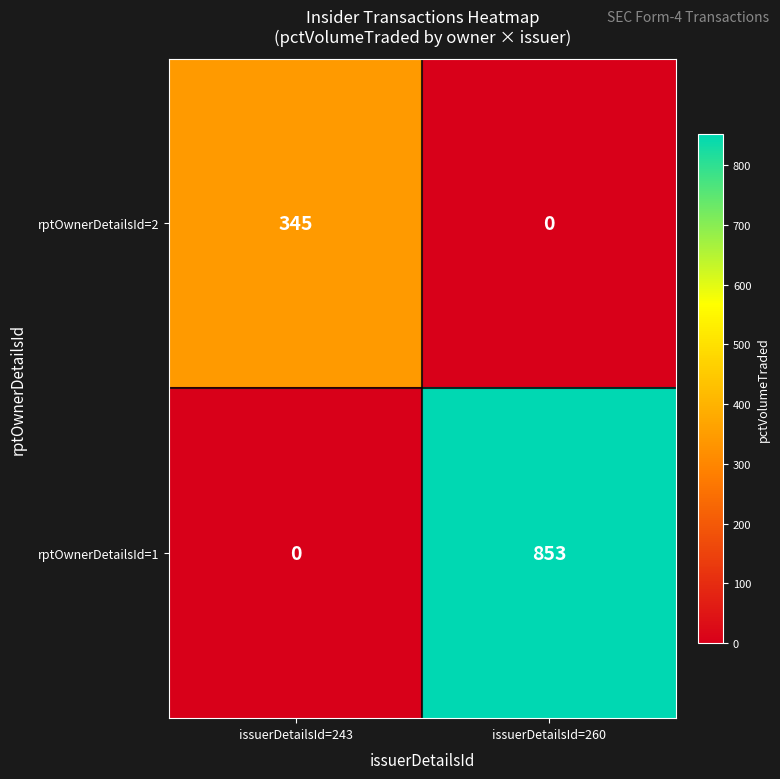

Count the number of data series in this chart.

2